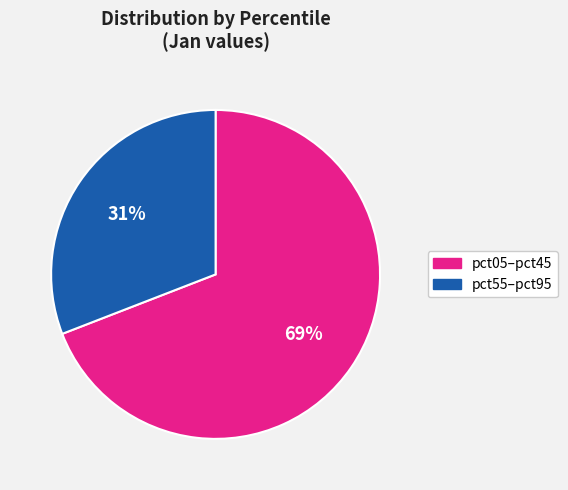

To the nearest percent, what is the average slice percentage?

50%